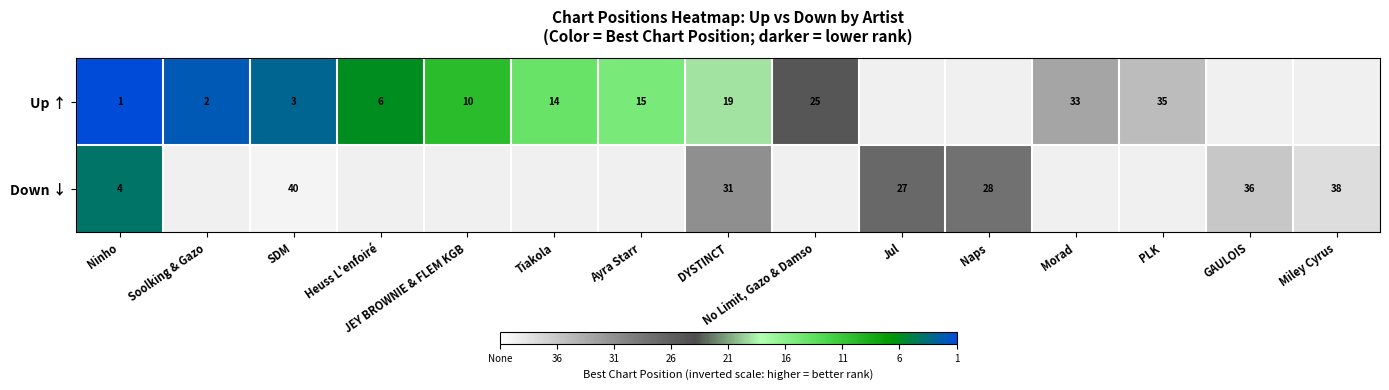

Between Morad and Jul, which is larger?

Jul